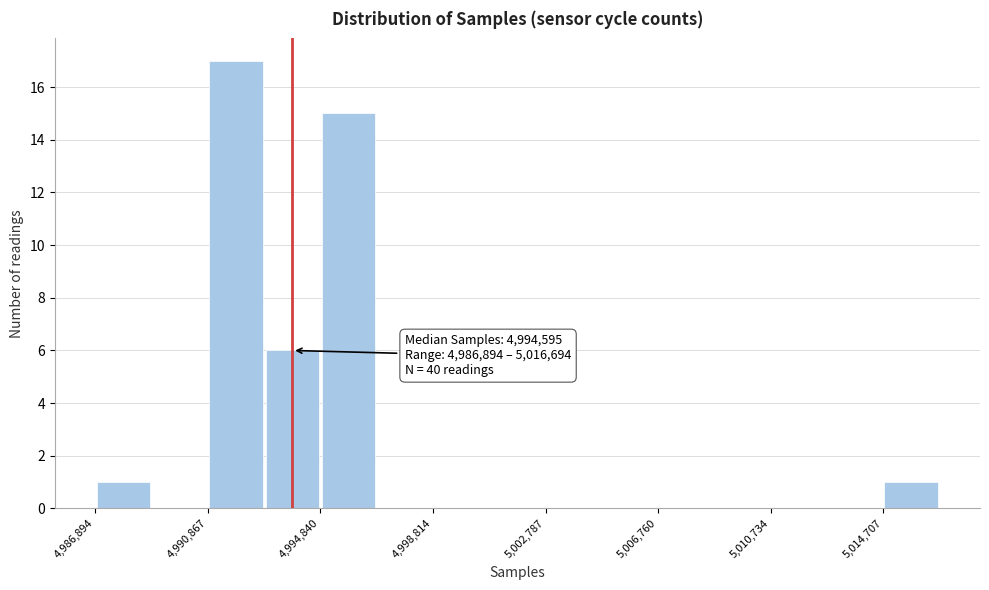

Around what value on the x-axis is the tallest bar? Give the approximate position of its centre, as read against the axis.

4992000